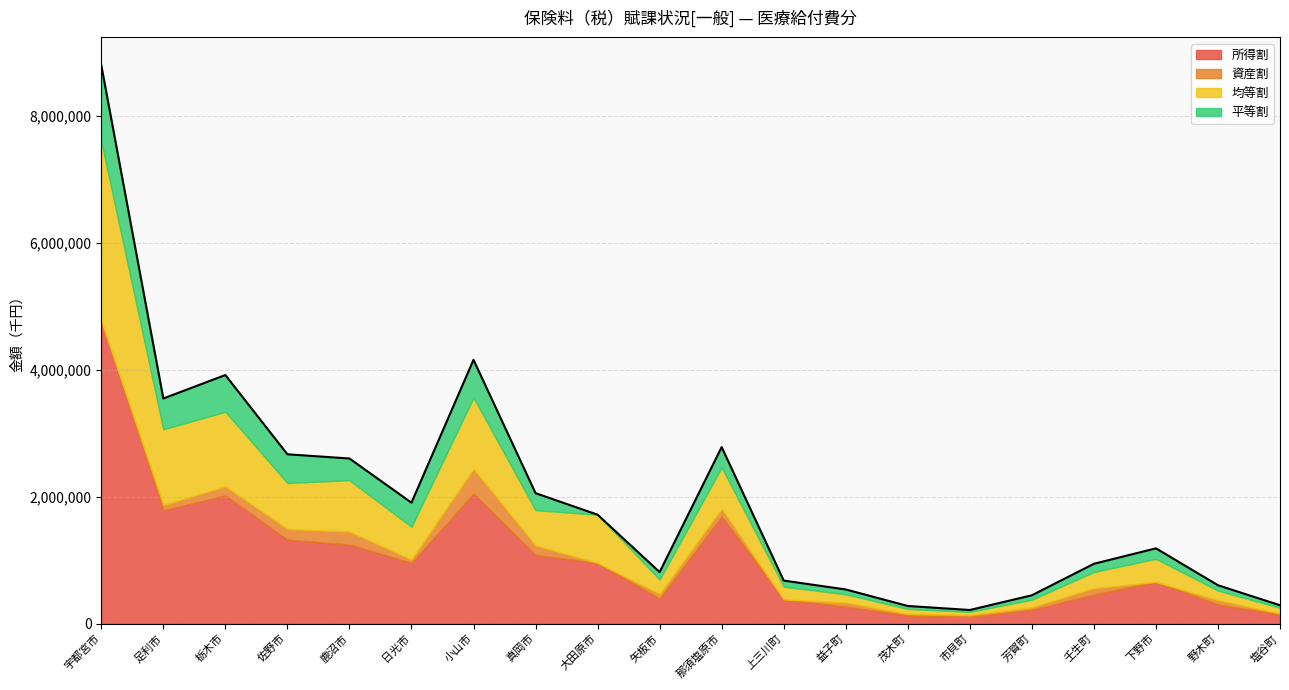

Which category has the highest value across all series?

宇都宮市